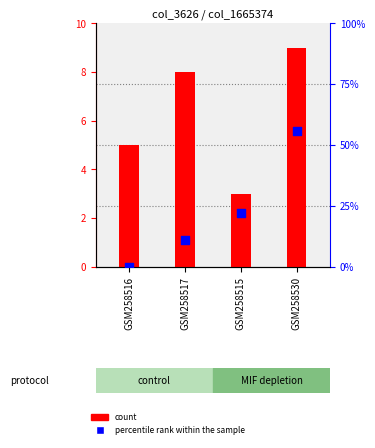

Which series has the widest spread of Y values?

percentile rank within the sample